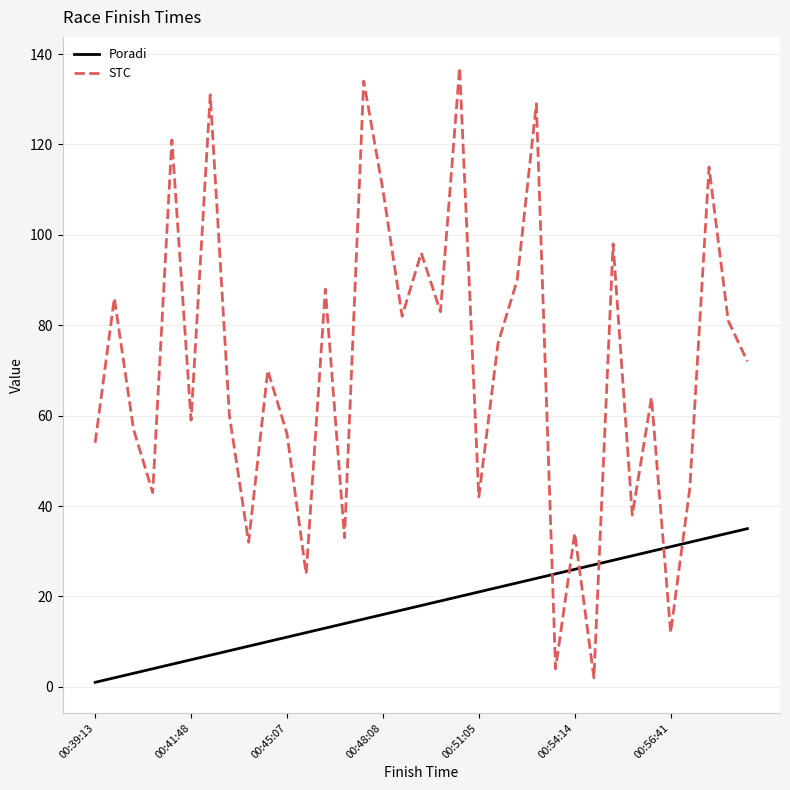

What is the maximum value shown in the chart?

137